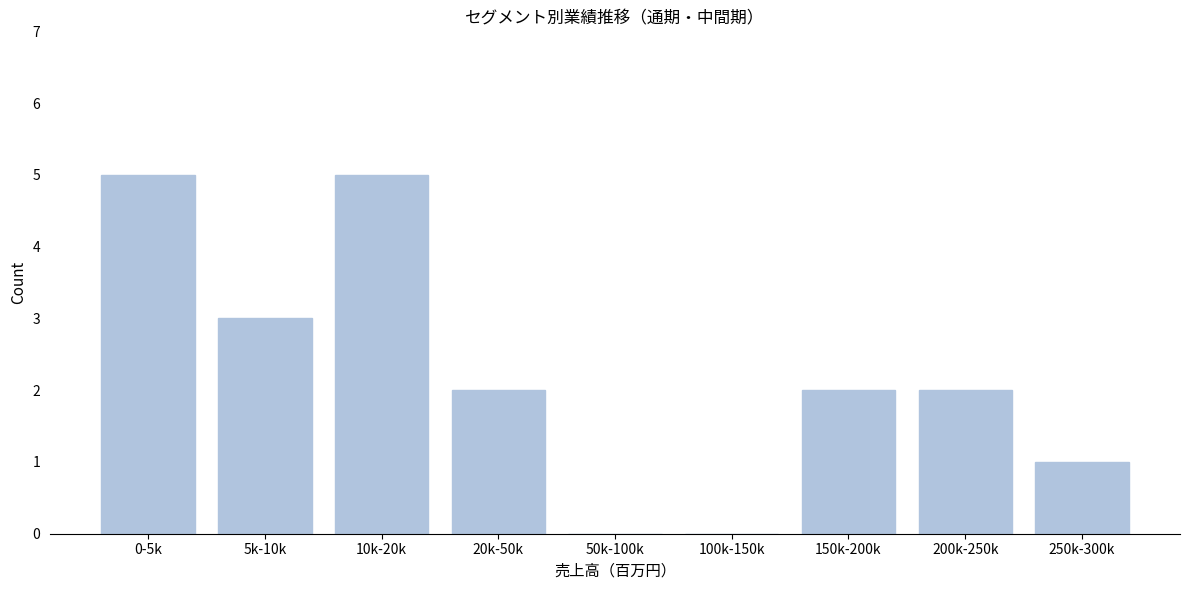

Reading left to right, list all the values displayed in this chart.

0-5k=5	5k-10k=3	10k-20k=5	20k-50k=2	50k-100k=0	100k-150k=0	150k-200k=2	200k-250k=2	250k-300k=1